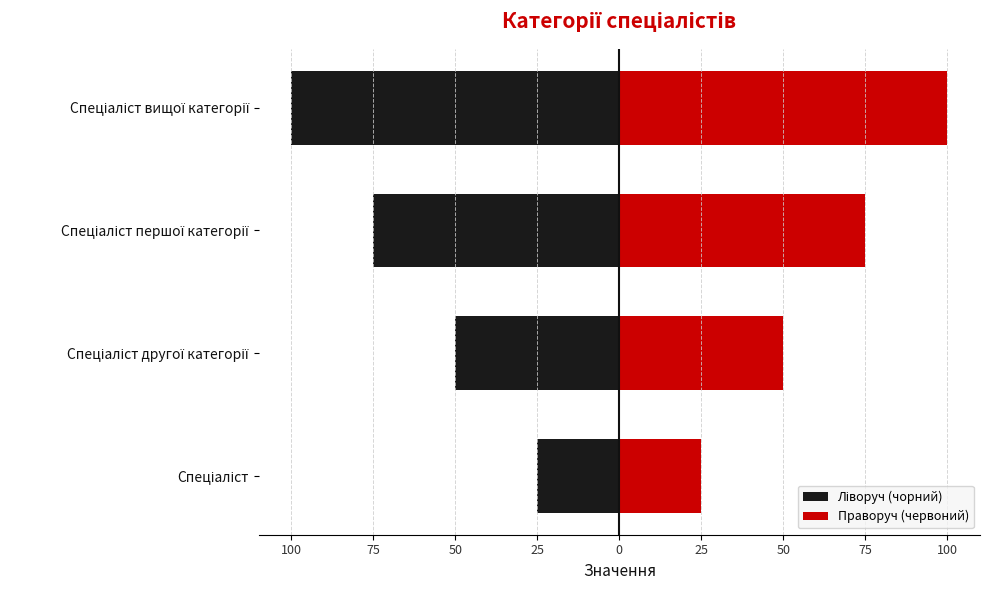

How many values in the Праворуч (червоний) series exceed 75?

1